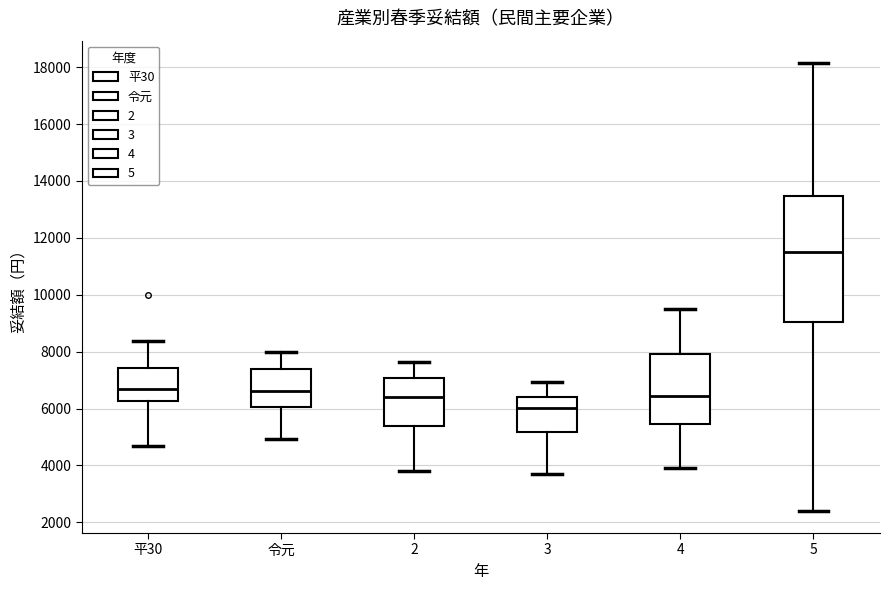

Which box is the tallest, from its lower edge to its upper edge?

5